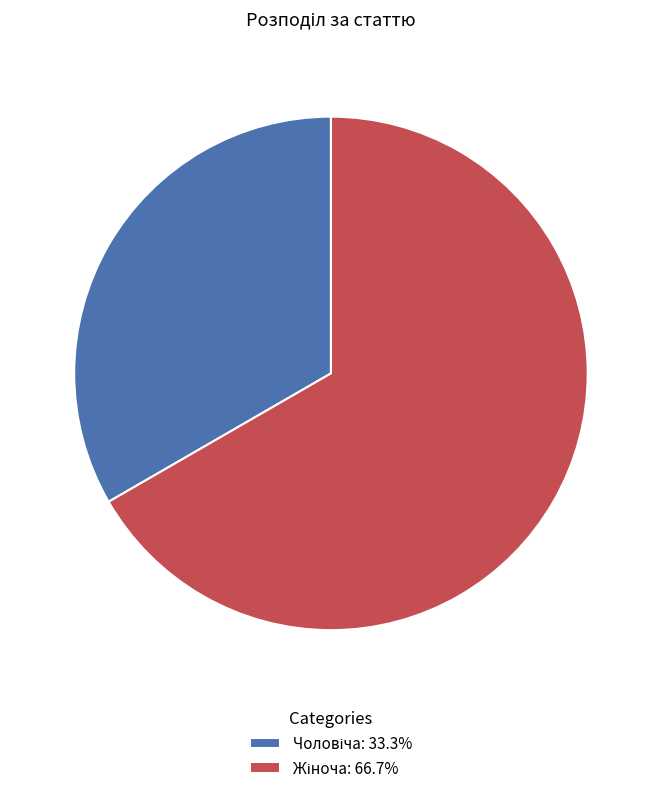

Is there a majority slice in this chart?

Yes